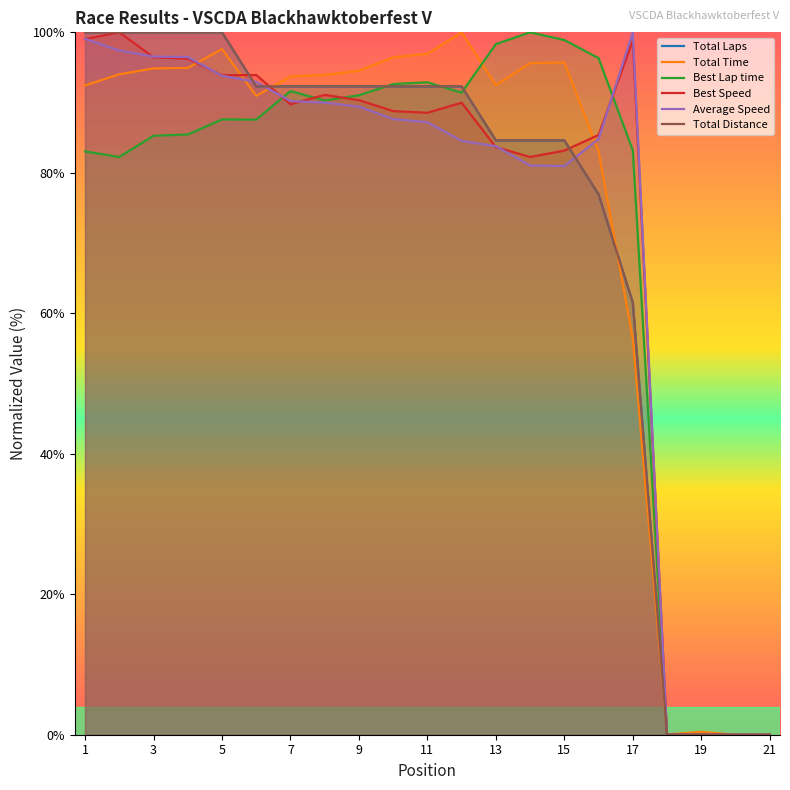

Which series has the largest total across all categories?

Total Time